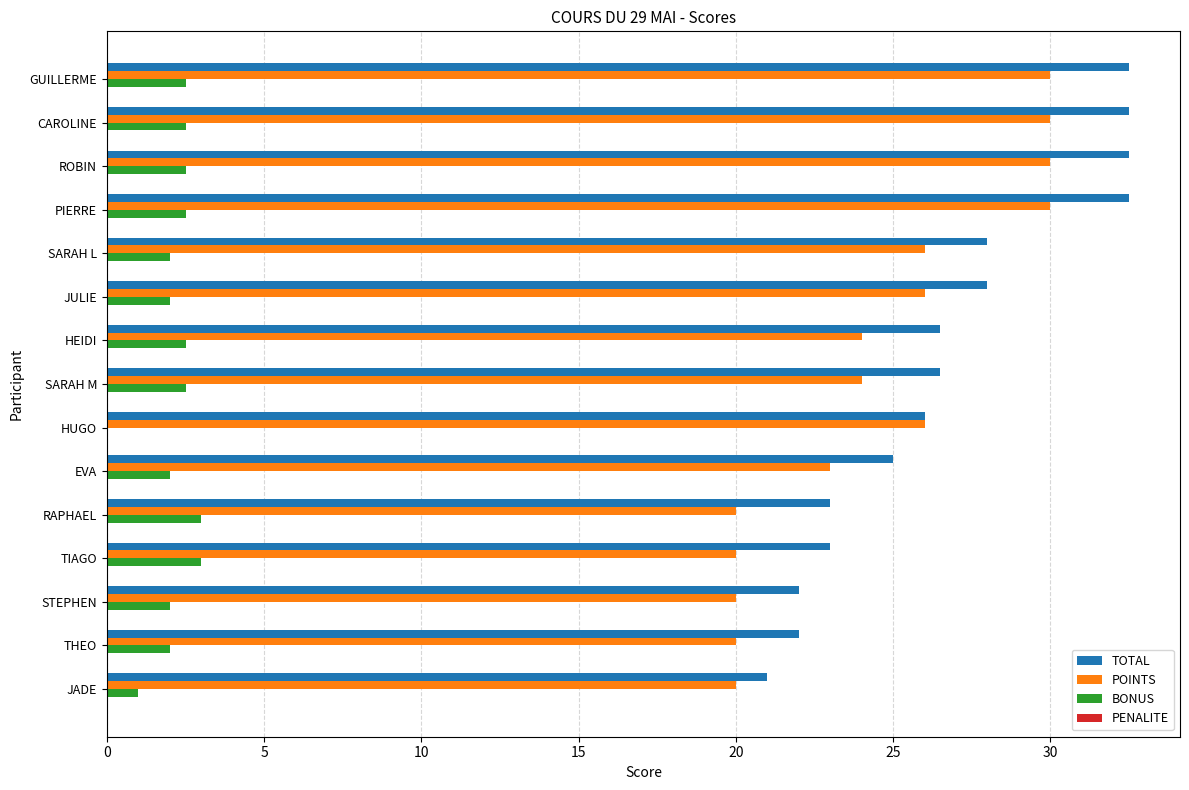

What is the sum of all TOTAL values?

401.0